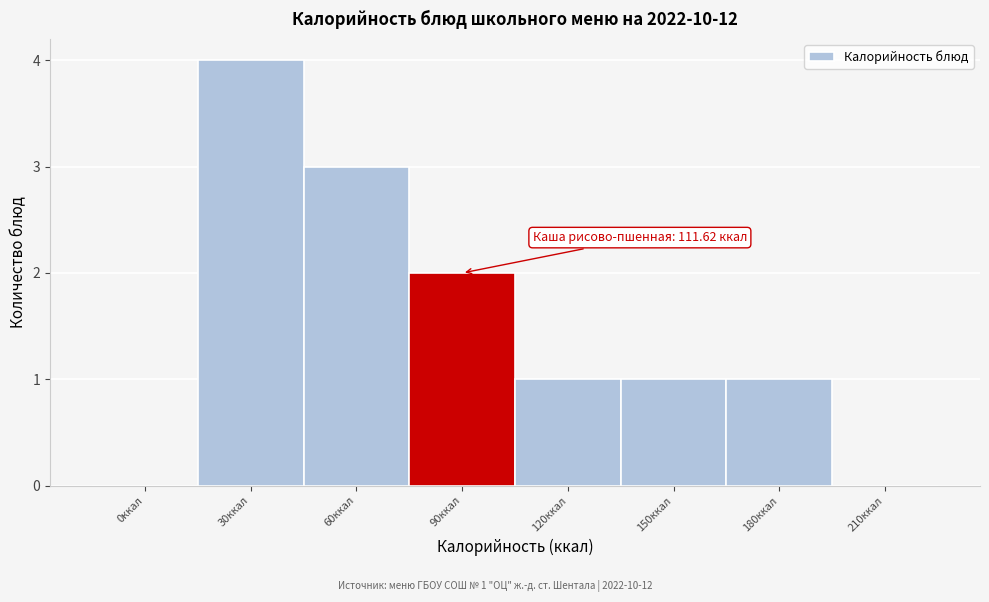

Reading left to right, list all the values displayed in this chart.

0ккал=0	30ккал=4	60ккал=3	90ккал=2	120ккал=1	150ккал=1	180ккал=1	210ккал=0